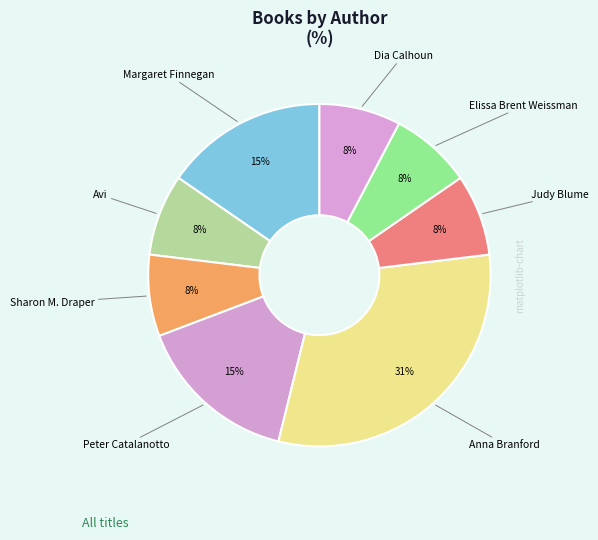

Does any single category account for the majority?

No